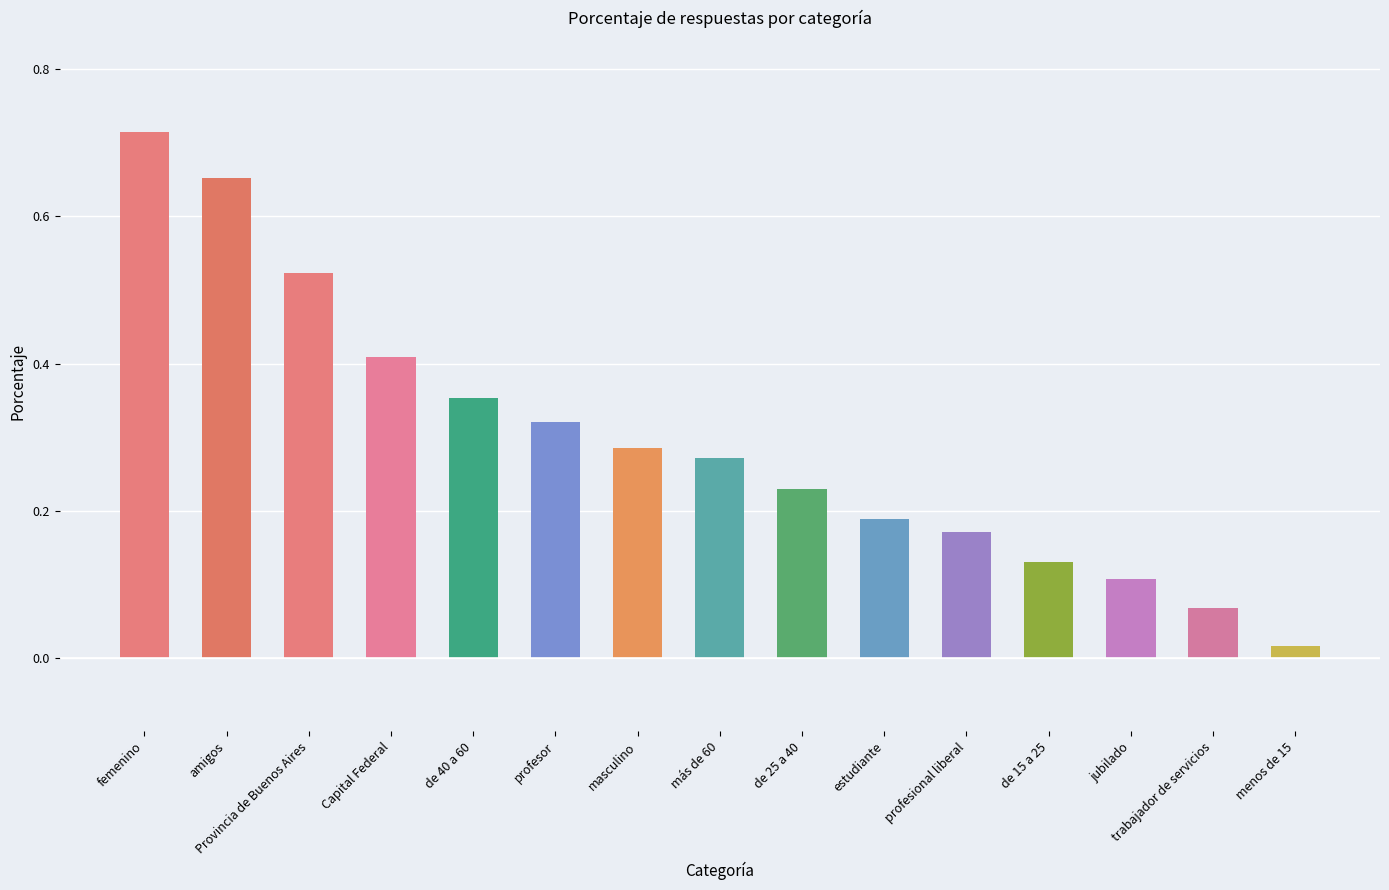

Is it true that the value at de 15 a 25 is 0.1?

True